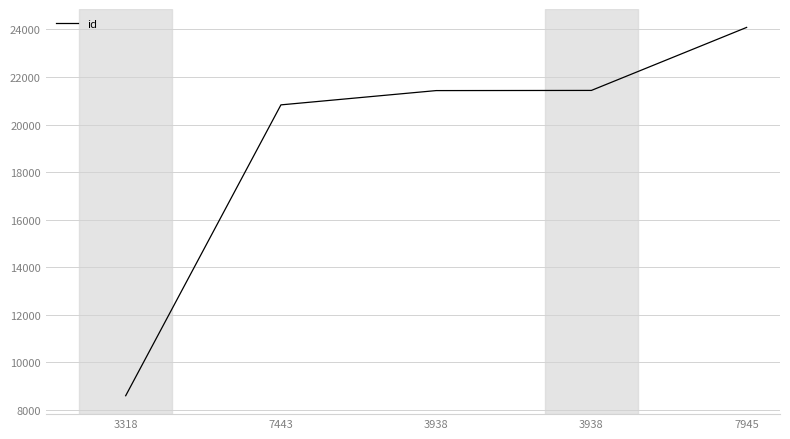

Reading right to left, list all the values displayed in this chart.

24087	21435	21428	20827	8585